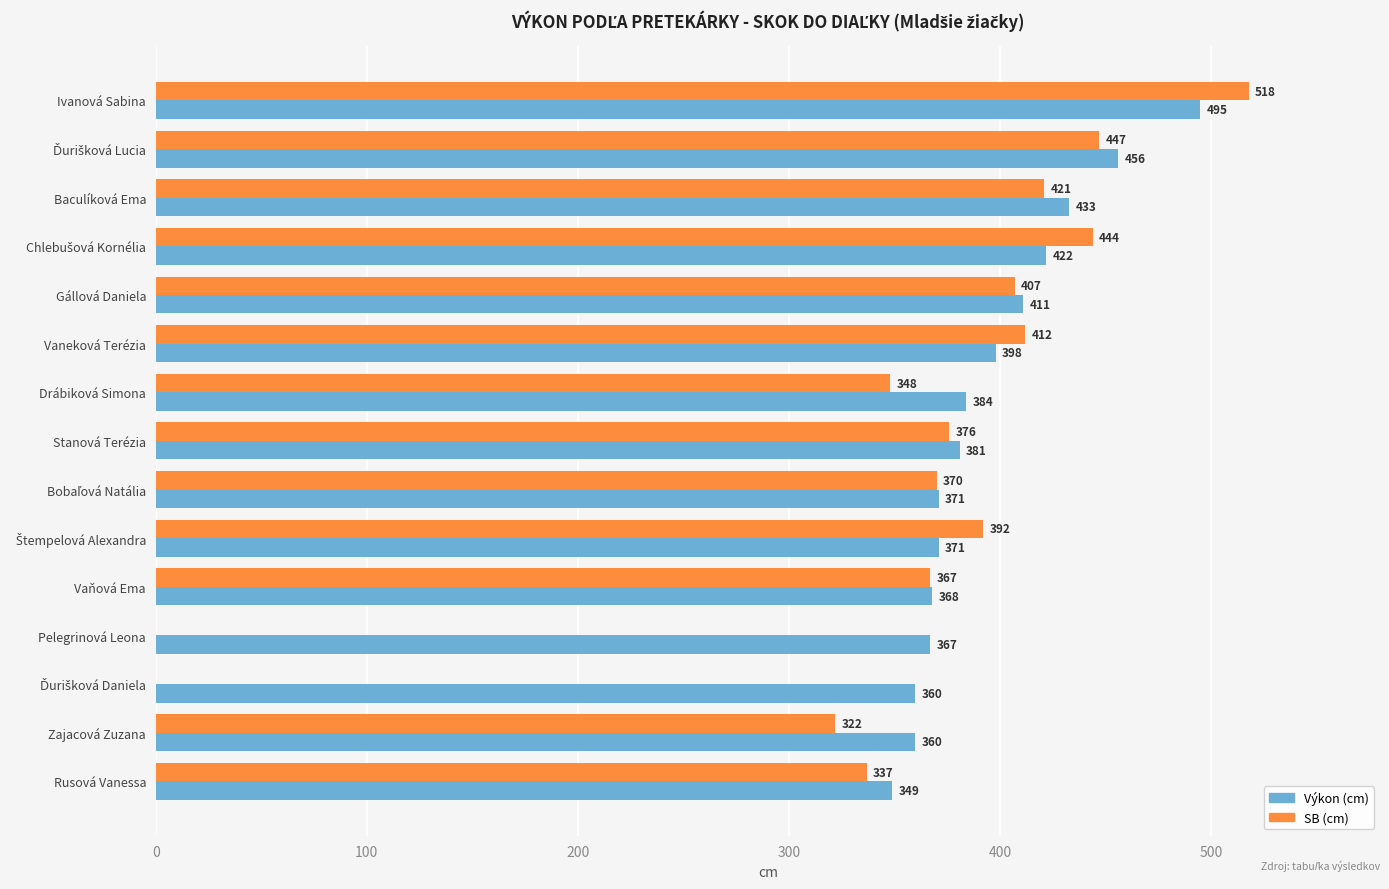

What is the total value across all series at Zajacová Zuzana?

682